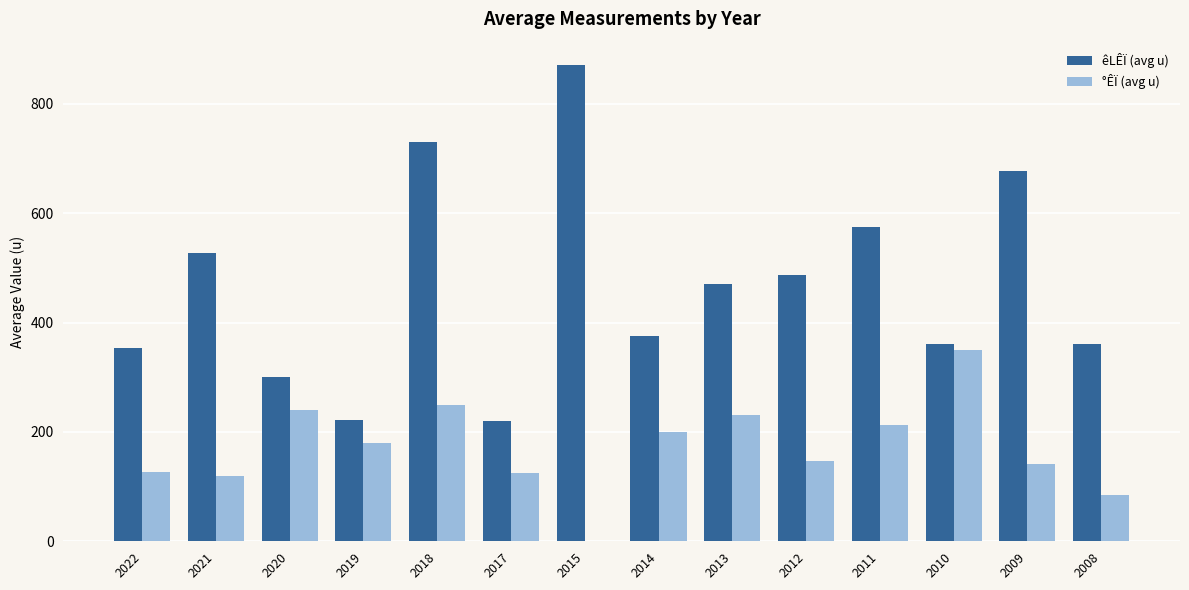

Which series has the largest range (max minus min)?

êLÊÏ (avg u)